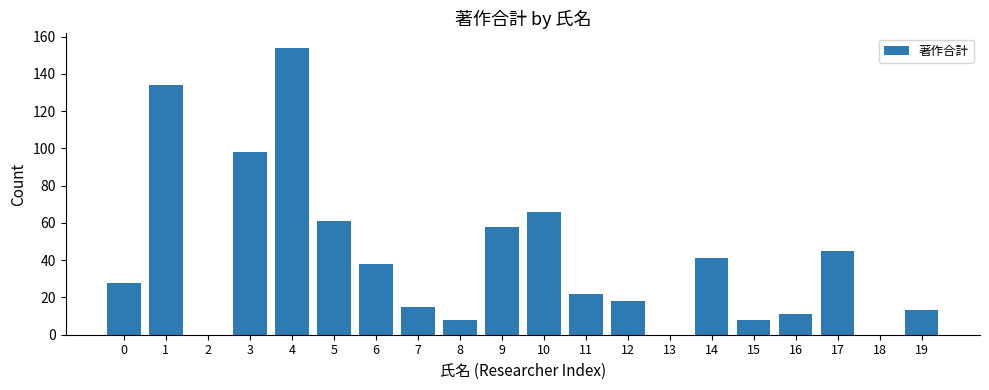

At which label is the value closest to 77?

10